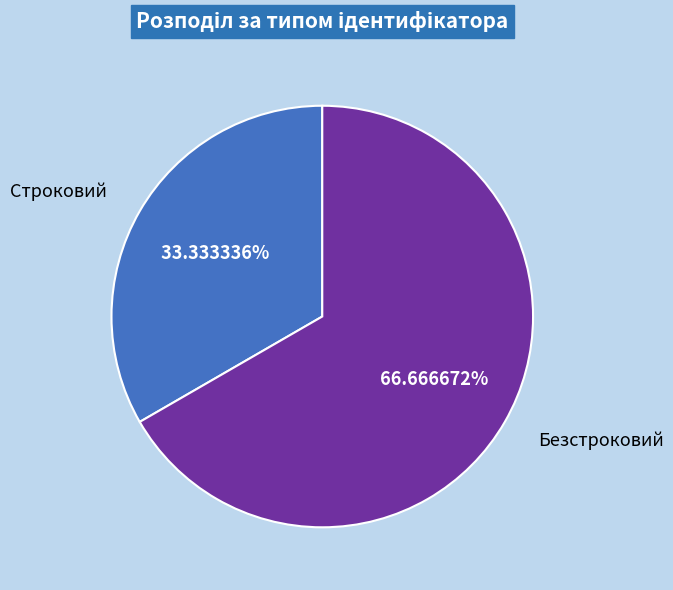

To the nearest percent, what is the difference between the largest and smallest slice percentages?

33%